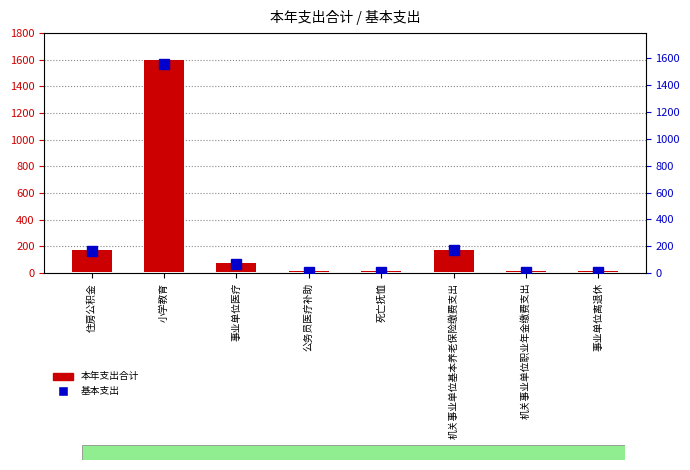

What is the value of the 本年支出合计 bar at the 3rd from the left?

66.5